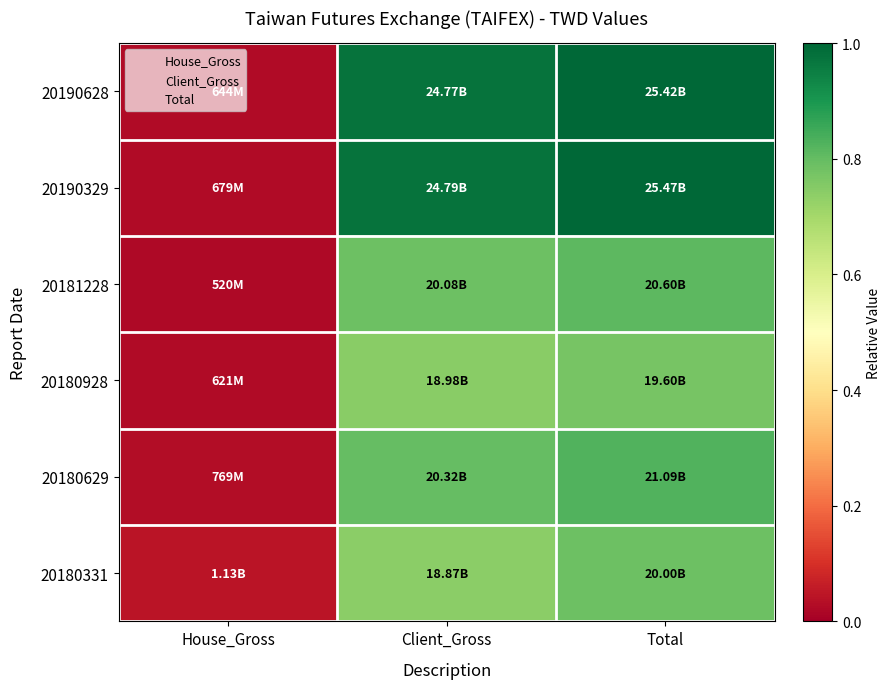

How many data points does each series have?

3